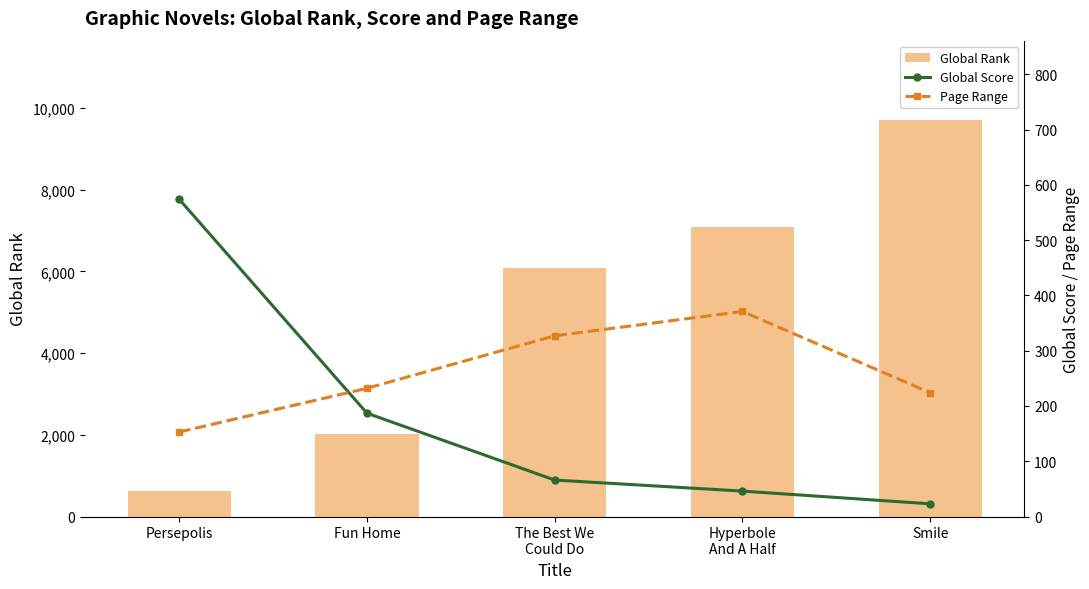

Does the chart contain stacked bars?

No